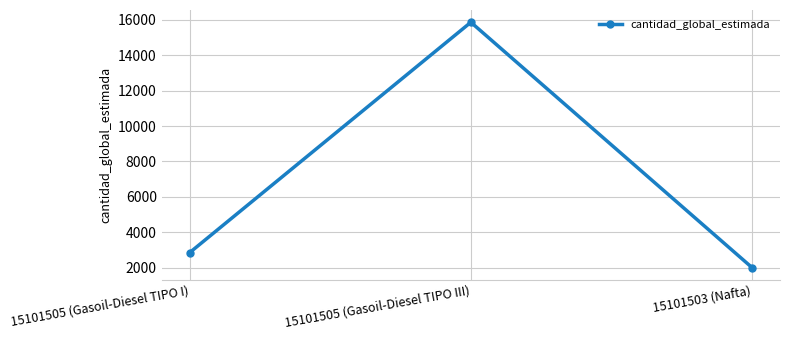

Does the chart have visible grid lines?

Yes